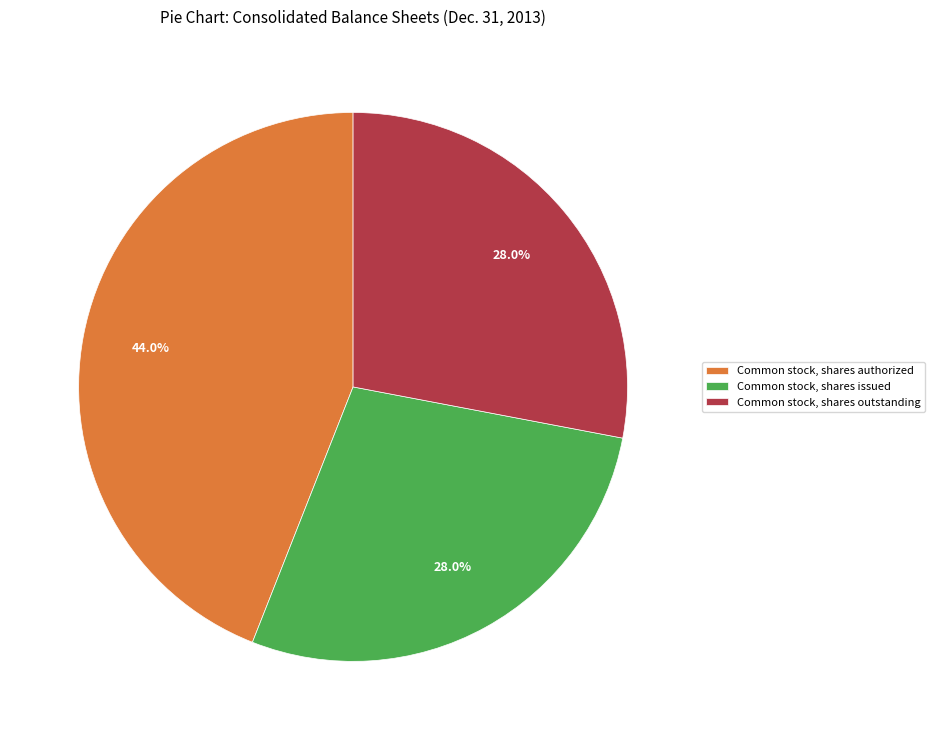

Approximately how many times larger is the value at Common stock, shares outstanding compared to Common stock, shares issued?

1.0